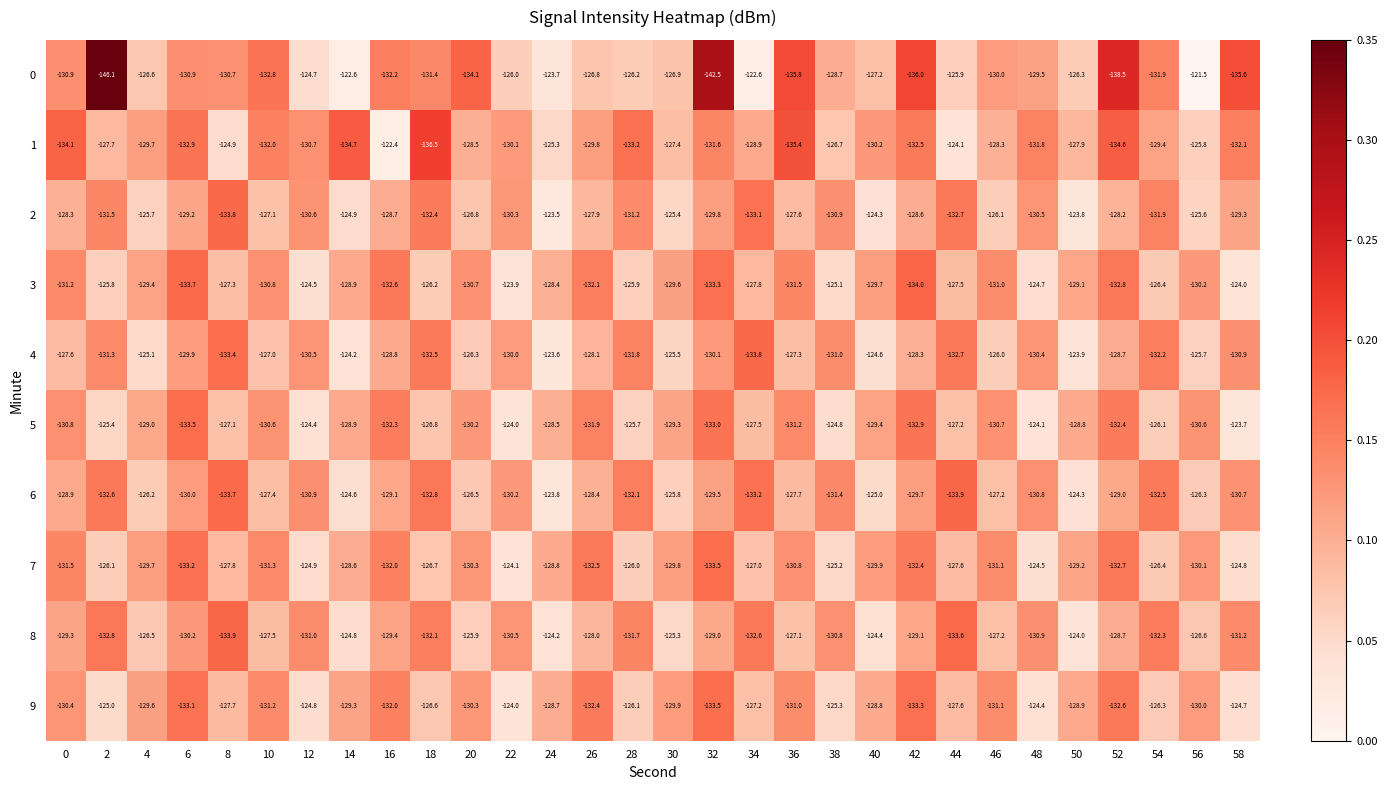

What is the difference between the 4 values at 58 and 30?

5.4